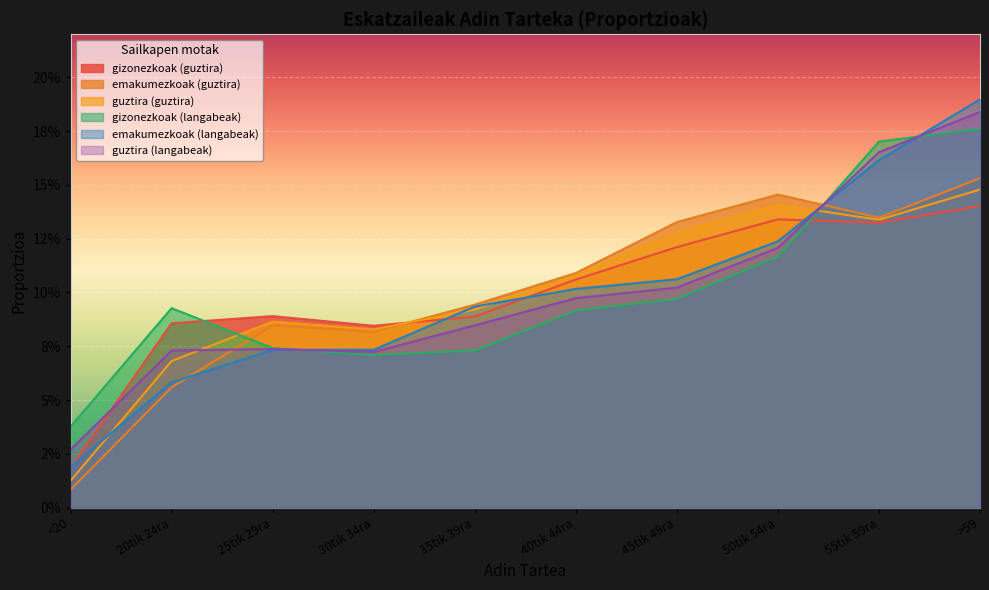

At which label does gizonezkoak (langabeak) reach its minimum?

<20